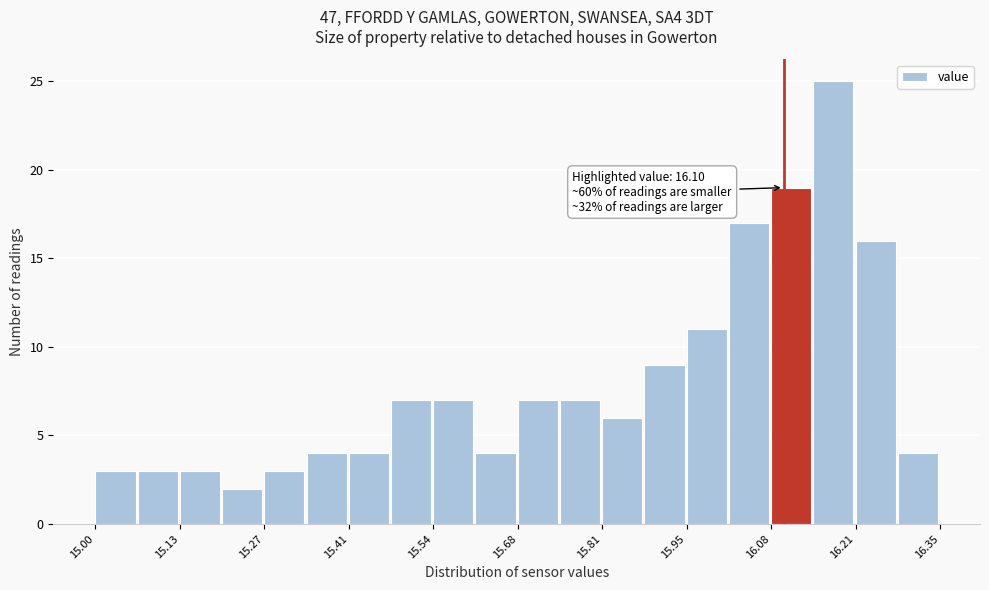

Read against the x-axis, roughly where is the centre of the tallest bar?

16.18